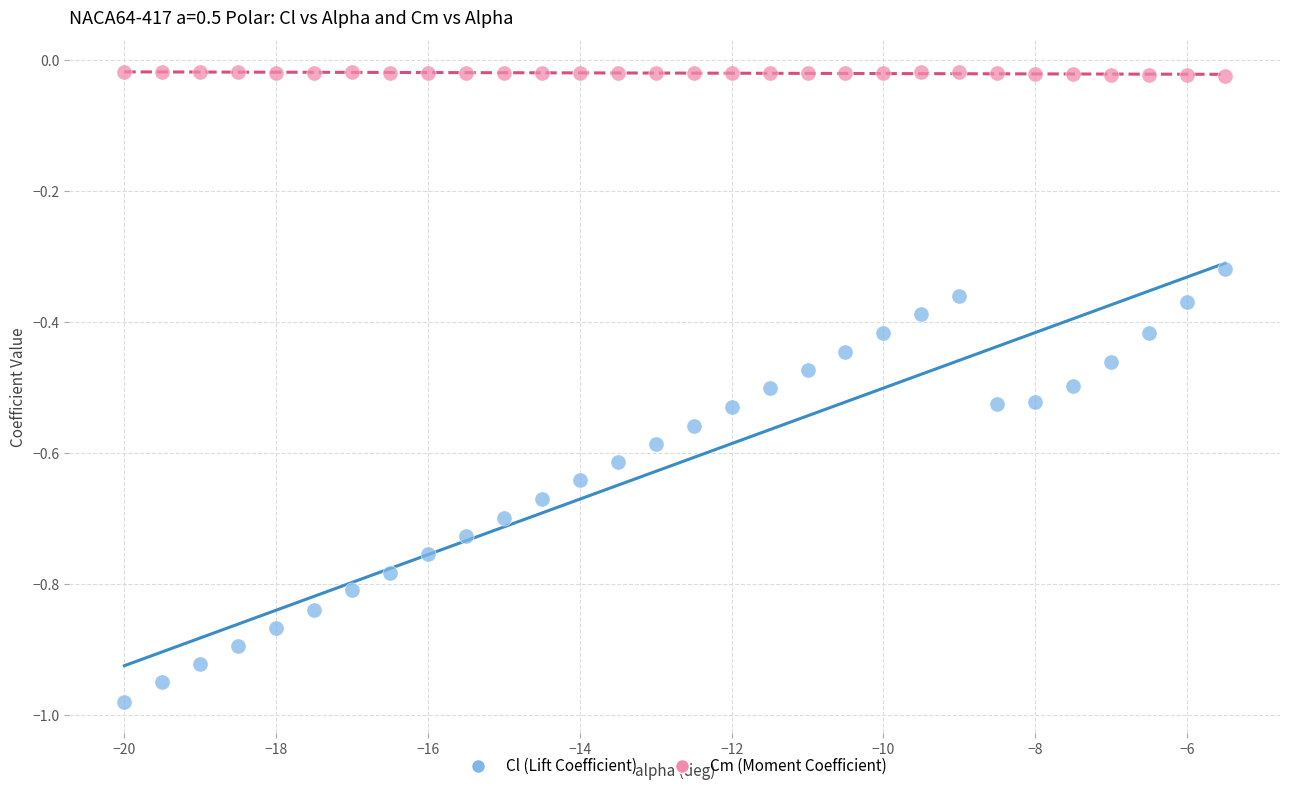

Which series reaches the maximum Y coordinate?

Cm (Moment Coefficient)